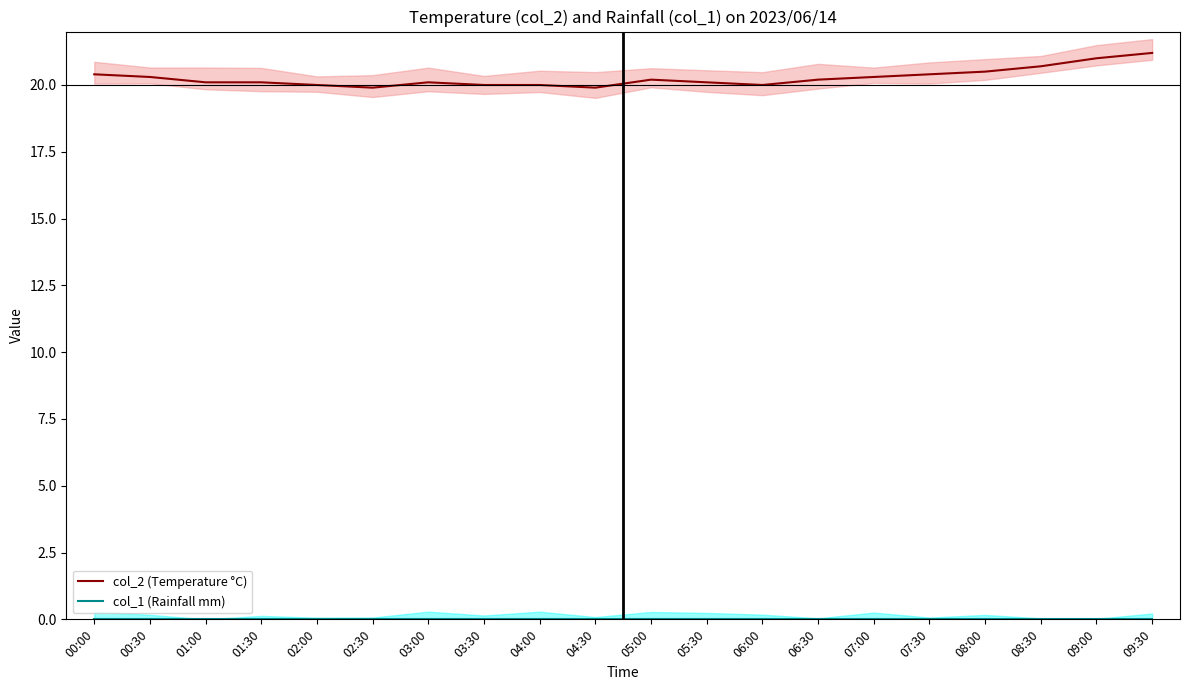

What is the label of the 1st point from the right?

09:30